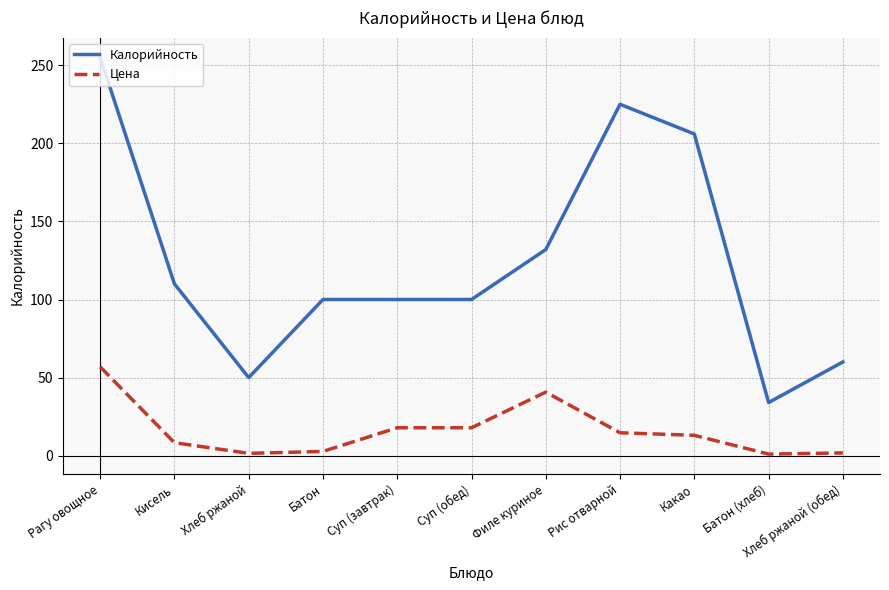

The value of Калорийность at Батон (хлеб) is 47.0. True or false?

False